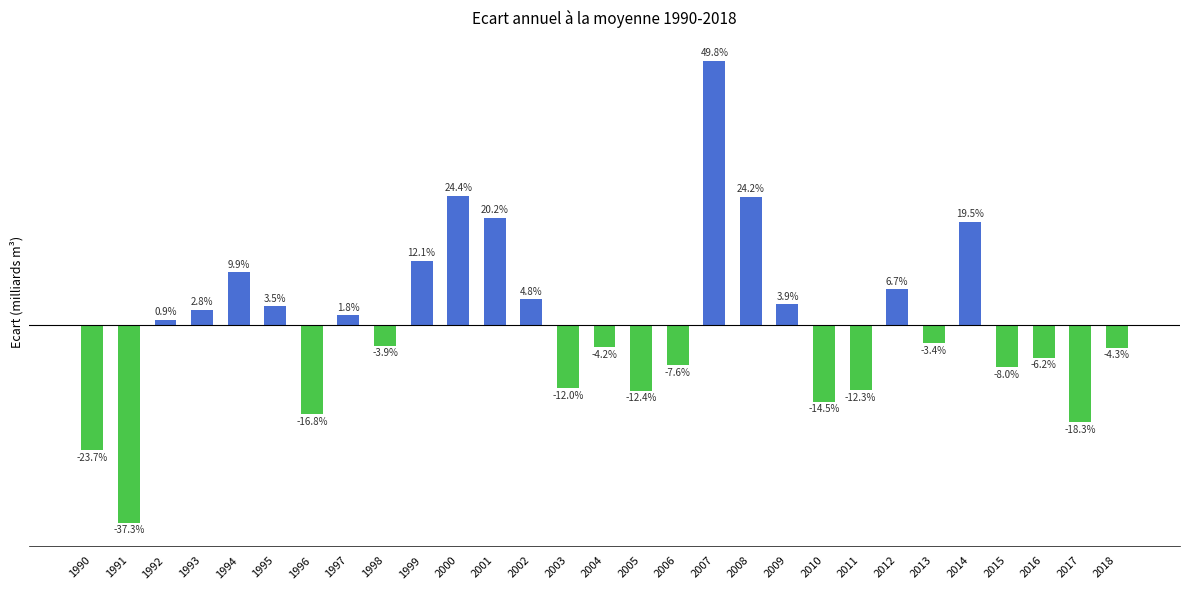

Rank the categories by value from highest to lowest.

2007, 2000, 2008, 2001, 2014, 1999, 1994, 2012, 2002, 2009, 1995, 1993, 1997, 1992, 2013, 1998, 2004, 2018, 2016, 2006, 2015, 2003, 2011, 2005, 2010, 1996, 2017, 1990, 1991